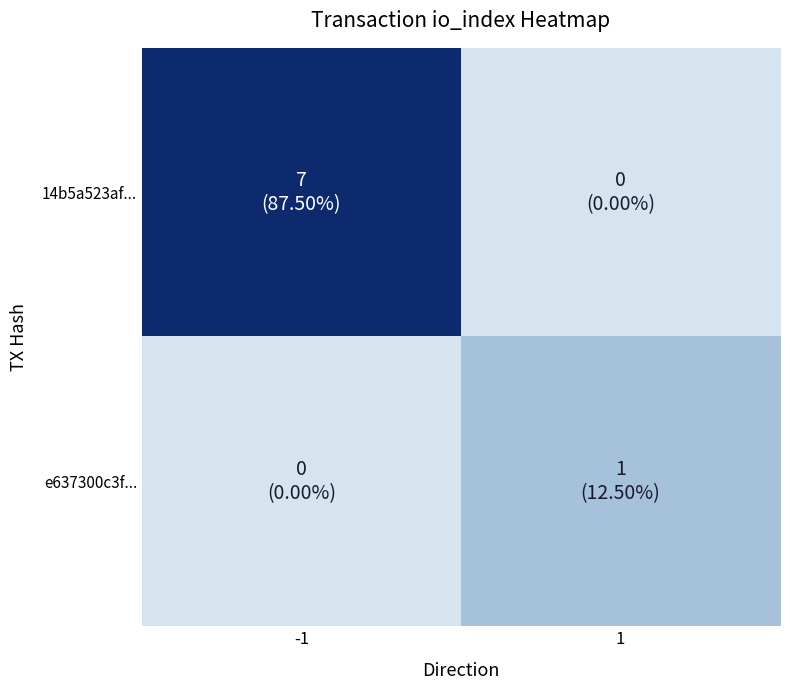

At which category is the sum across all series the highest?

-1